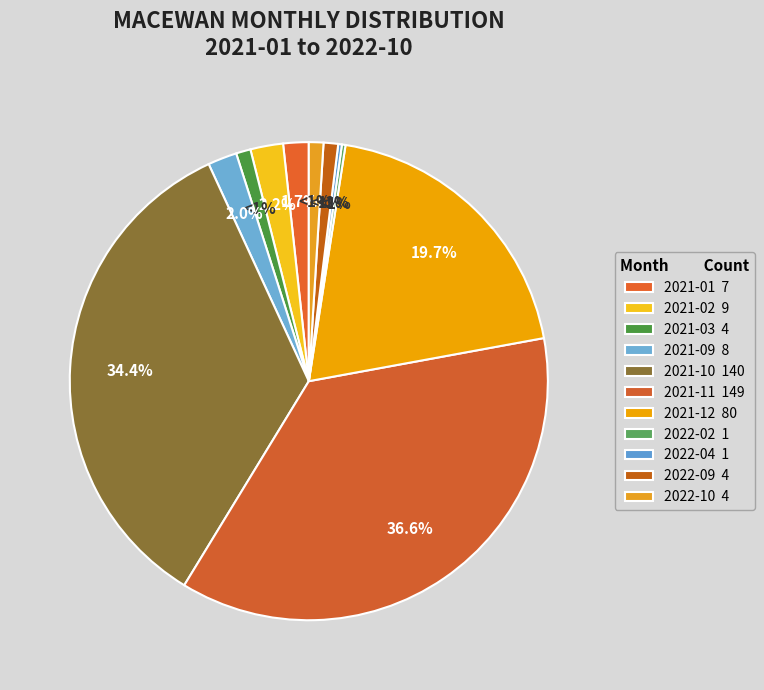

How many slices are in this pie chart?

11